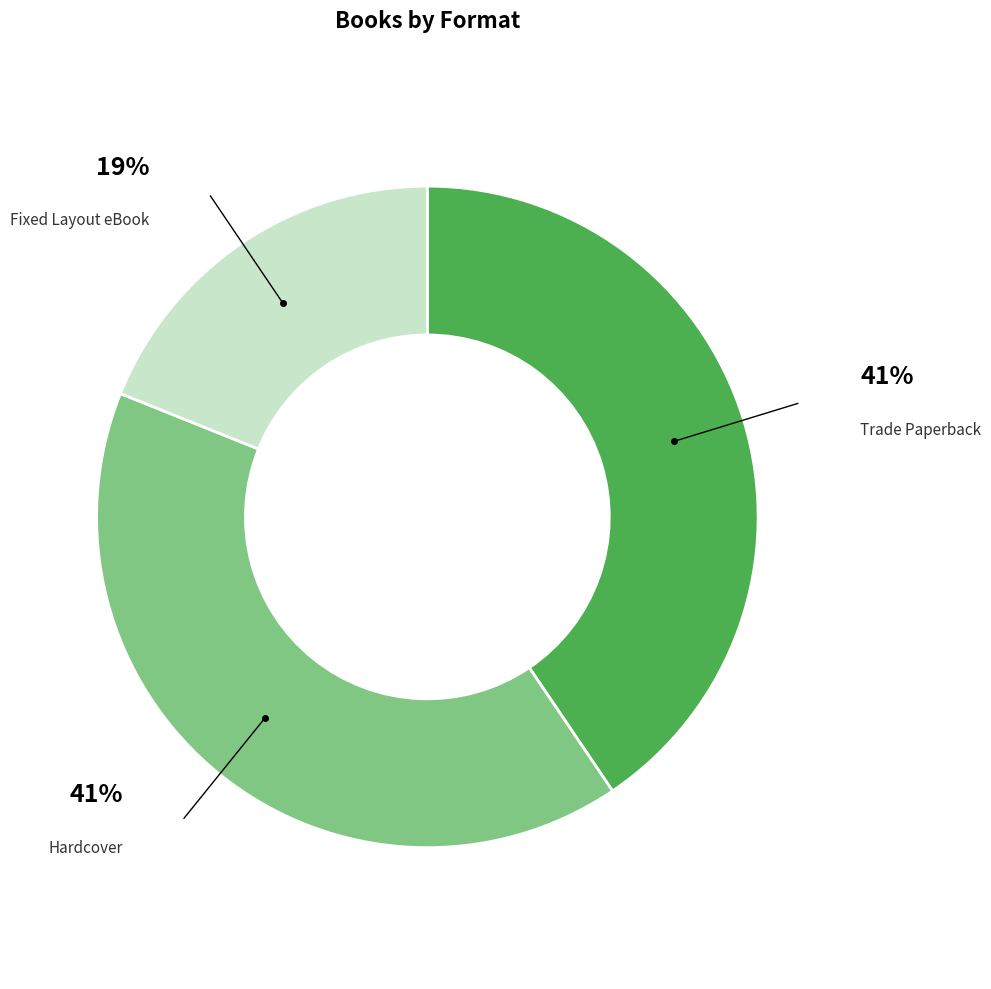

To the nearest percent, what percentage of the pie is Hardcover?

41%